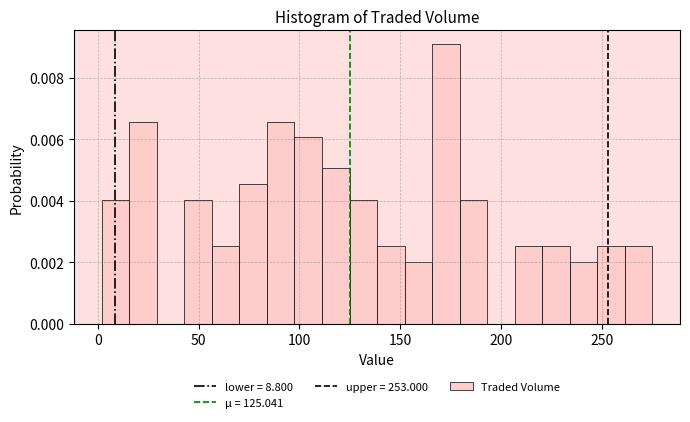

Around what value on the x-axis is the tallest bar? Give the approximate position of its centre, as read against the axis.

175